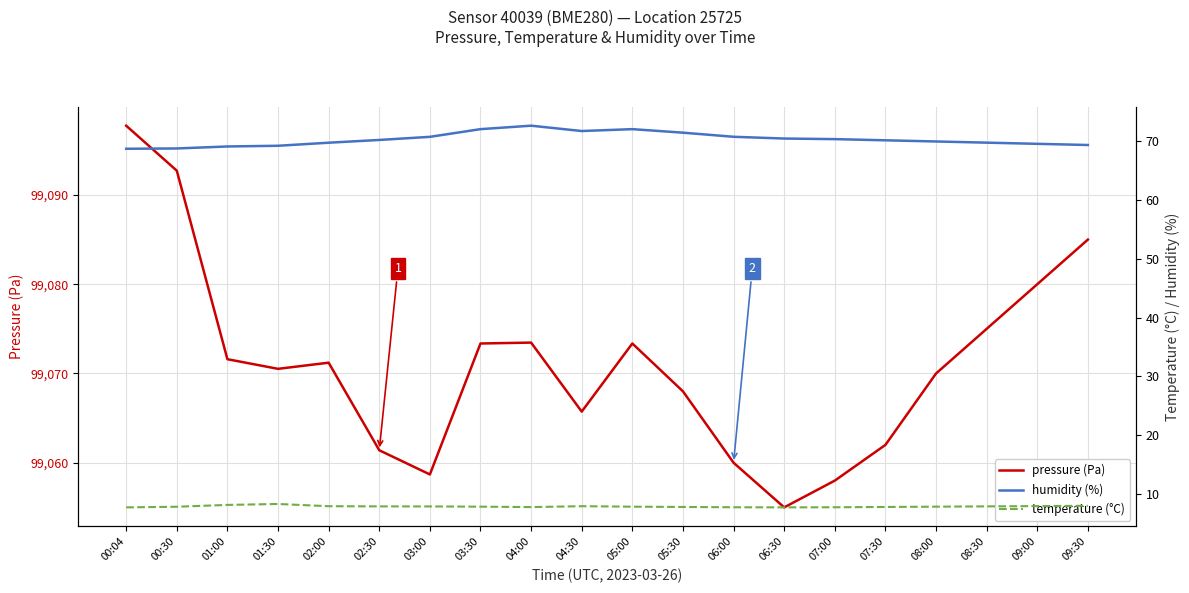

At which label is pressure closest to 99076?

08:30